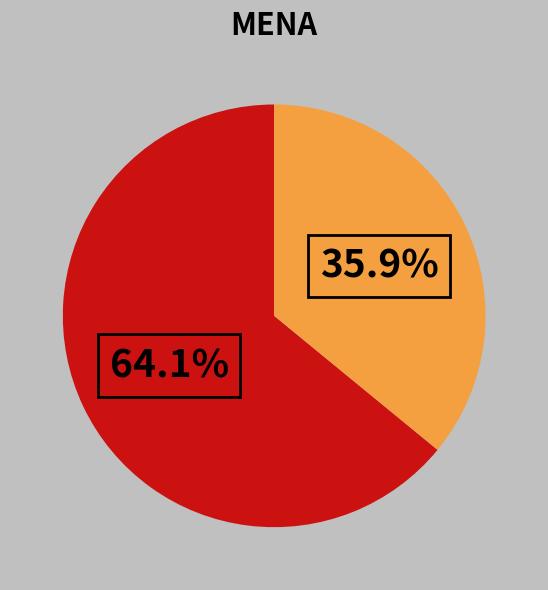

How many slices are in this pie chart?

2